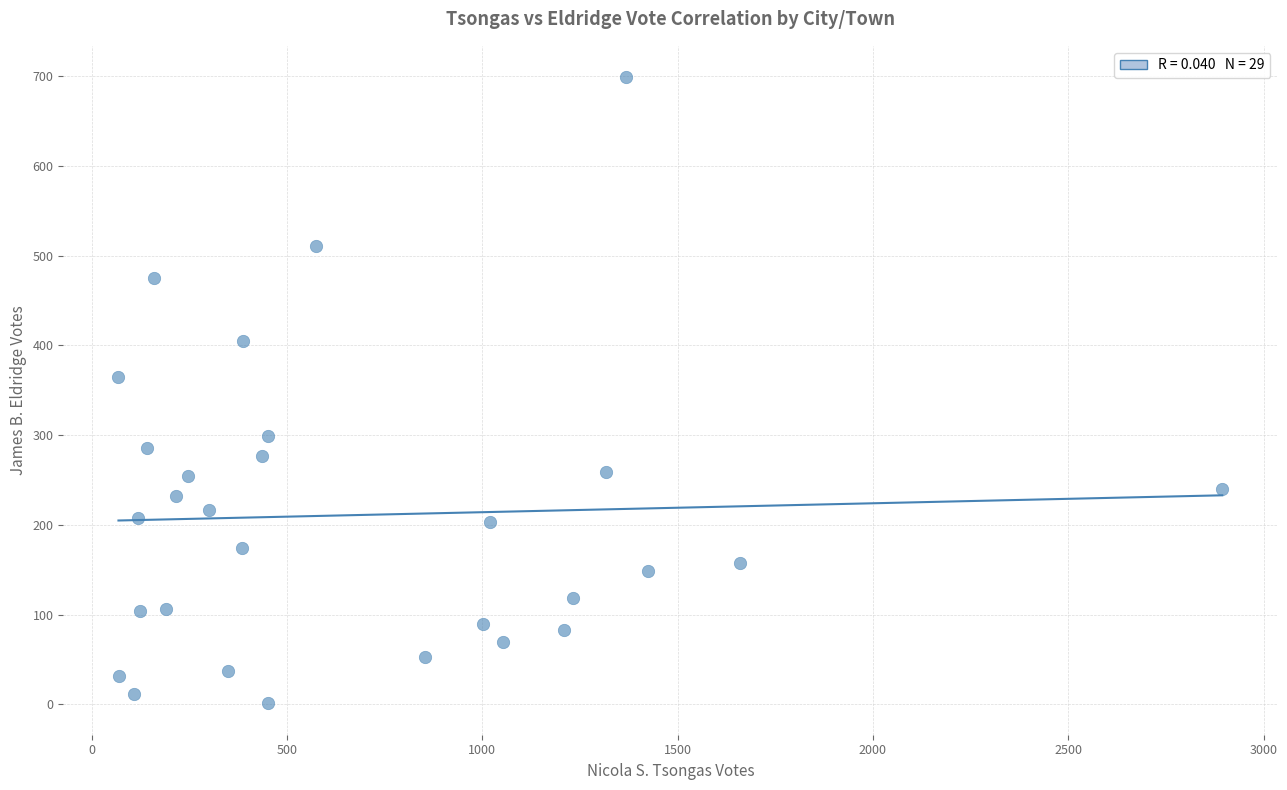

What Y value in the scatter plot is closest to 350?

365